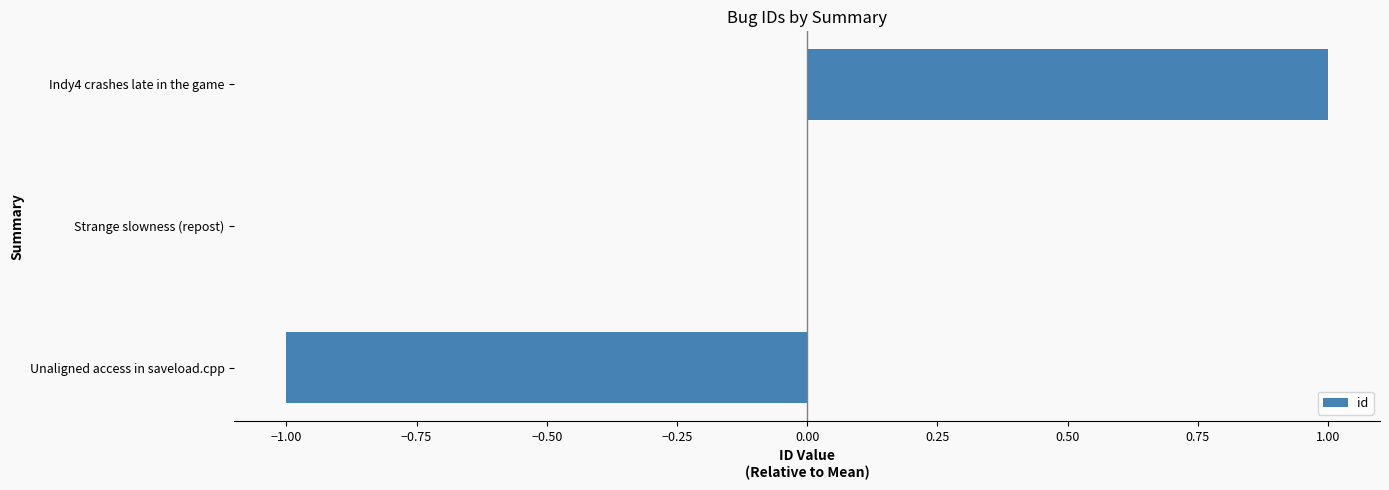

How many categories are shown in the chart?

3